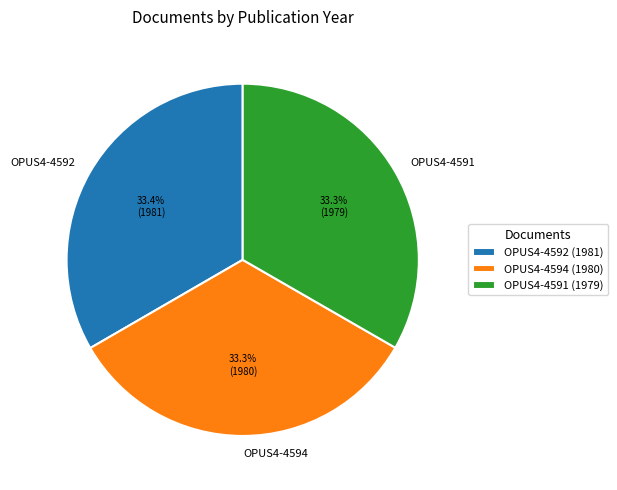

The OPUS4-4594 slice represents 46% of the pie. True or false?

False